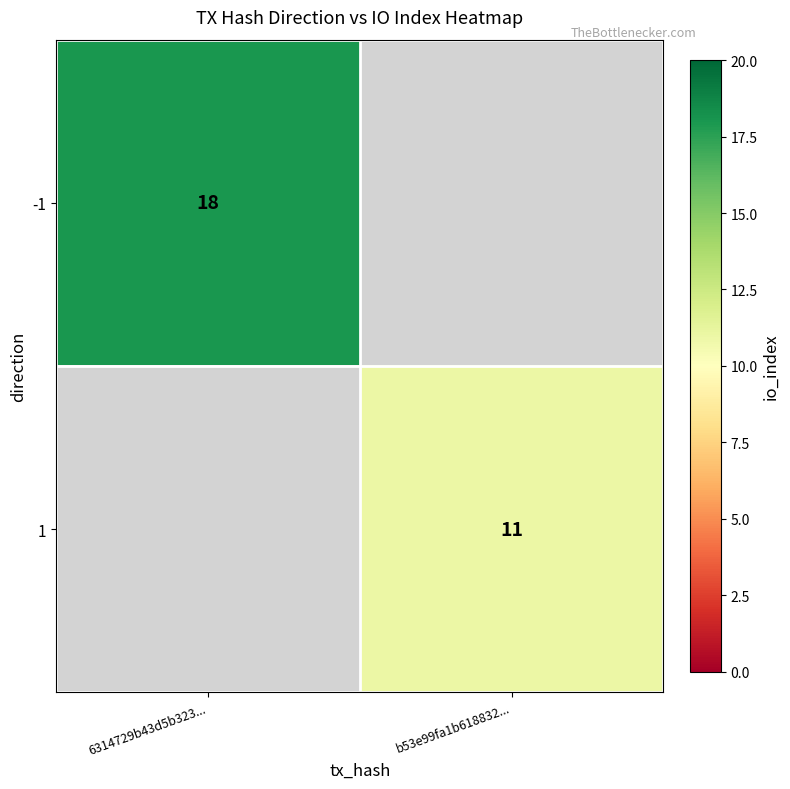

The value of 1 at b53e99fa1b618832... is 11. True or false?

True